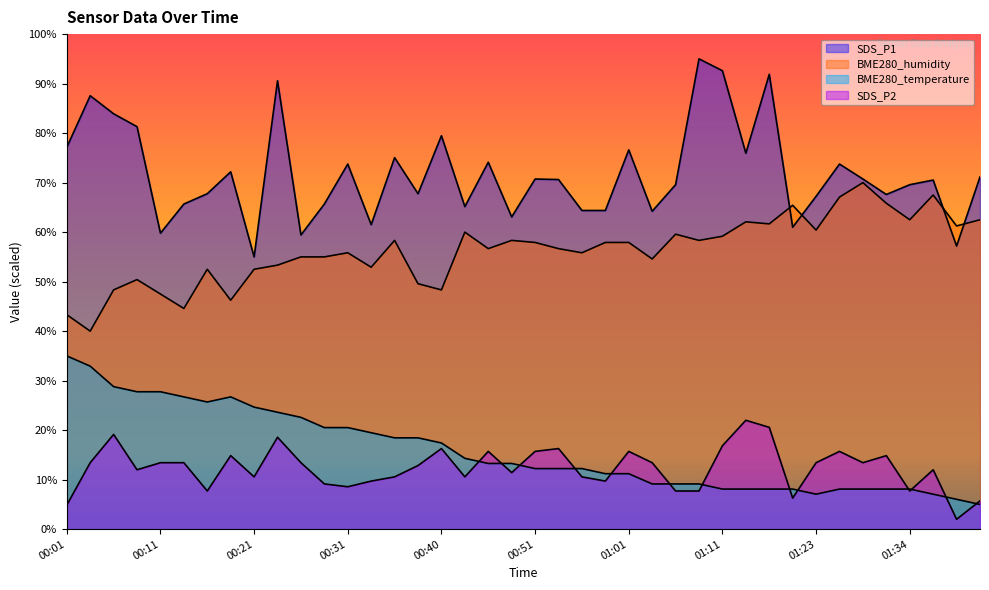

Reading right to left, transcribe all the data shown in this chart.

BME280_temperature: 01:43=5.0	01:40=6.0	01:37=7.1	01:34=8.1	01:31=8.1	01:29=8.1	01:26=8.1	01:23=7.1	01:20=8.1	01:17=8.1	01:14=8.1	01:11=8.1	01:08=9.1	01:06=9.1	01:03=9.1	01:01=11.2	00:58=11.2	00:56=12.2	00:53=12.2	00:51=12.2	00:48=13.3	00:46=13.3	00:43=14.3	00:40=17.4	00:38=18.4	00:36=18.4	00:33=19.5	00:31=20.5	00:28=20.5	00:26=22.6	00:23=23.6	00:21=24.7	00:18=26.7	00:16=25.7	00:13=26.7	00:11=27.8	00:08=27.8	00:06=28.8	00:03=32.9	00:01=35.0
BME280_humidity: 01:43=62.5	01:40=61.2	01:37=67.5	01:34=62.5	01:31=65.8	01:29=70.0	01:26=67.1	01:23=60.4	01:20=65.4	01:17=61.7	01:14=62.1	01:11=59.2	01:08=58.3	01:06=59.6	01:03=54.6	01:01=57.9	00:58=57.9	00:56=55.8	00:53=56.7	00:51=57.9	00:48=58.3	00:46=56.7	00:43=60.0	00:40=48.3	00:38=49.6	00:36=58.3	00:33=52.9	00:31=55.8	00:28=55.0	00:26=55.0	00:23=53.3	00:21=52.5	00:18=46.2	00:16=52.5	00:13=44.6	00:11=47.5	00:08=50.4	00:06=48.3	00:03=40.0	00:01=43.3
SDS_P1: 01:43=71.1	01:40=57.2	01:37=70.5	01:34=69.6	01:31=67.6	01:29=70.7	01:26=73.7	01:23=67.2	01:20=61.0	01:17=91.9	01:14=75.9	01:11=92.6	01:08=95.0	01:06=69.6	01:03=64.2	01:01=76.6	00:58=64.4	00:56=64.4	00:53=70.6	00:51=70.7	00:48=63.1	00:46=74.1	00:43=65.2	00:40=79.5	00:38=67.8	00:36=75.1	00:33=61.5	00:31=73.7	00:28=65.7	00:26=59.4	00:23=90.6	00:21=55.0	00:18=72.2	00:16=67.8	00:13=65.7	00:11=59.8	00:08=81.3	00:06=83.9	00:03=87.6	00:01=77.1
SDS_P2: 01:43=5.7	01:40=2.0	01:37=12.0	01:34=7.7	01:31=14.9	01:29=13.4	01:26=15.7	01:23=13.4	01:20=6.3	01:17=20.6	01:14=22.0	01:11=16.9	01:08=7.7	01:06=7.7	01:03=13.4	01:01=15.7	00:58=9.7	00:56=10.6	00:53=16.3	00:51=15.7	00:48=11.4	00:46=15.7	00:43=10.6	00:40=16.3	00:38=12.9	00:36=10.6	00:33=9.7	00:31=8.6	00:28=9.1	00:26=13.4	00:23=18.6	00:21=10.6	00:18=14.9	00:16=7.7	00:13=13.4	00:11=13.4	00:08=12.0	00:06=19.1	00:03=13.4	00:01=4.9